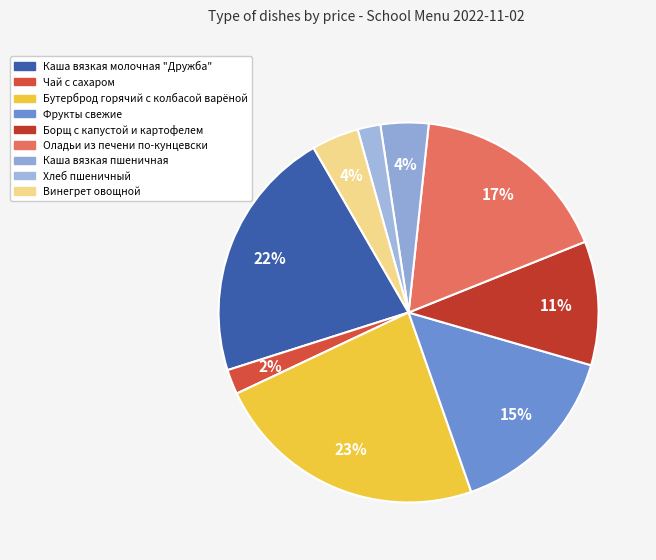

Count the number of slices in the pie.

9